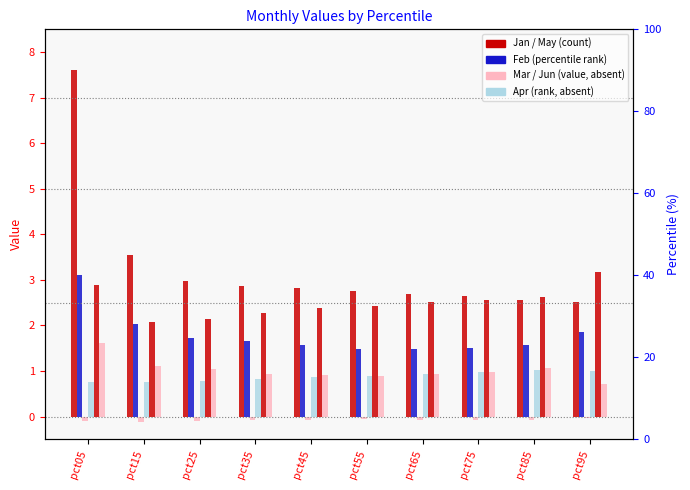

Reading left to right, list all the values displayed in this chart.

Jan: 7.6	3.6	3.0	2.9	2.8	2.8	2.7	2.6	2.6	2.5
Feb: 3.1	2.0	1.7	1.7	1.6	1.5	1.5	1.5	1.6	1.9
Mar: -0.1	-0.1	-0.1	-0.1	-0.1	-0.1	-0.1	-0.1	-0.1	-0.0
Apr: 0.8	0.8	0.8	0.8	0.9	0.9	0.9	1.0	1.0	1.0
May: 2.9	2.1	2.1	2.3	2.4	2.4	2.5	2.6	2.6	3.2
Jun: 1.6	1.1	1.0	0.9	0.9	0.9	0.9	1.0	1.1	0.7